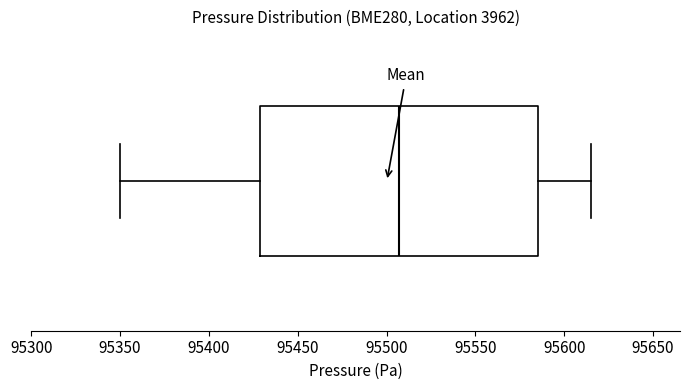

Read this box plot against the x-axis: the position of the median line, the range covered by the box, and the ends of both whiskers. The values are not printed on the chart, so give them approximately, as read against the axis.

median 95505, box 95430 to 95585, whiskers 95350 to 95615